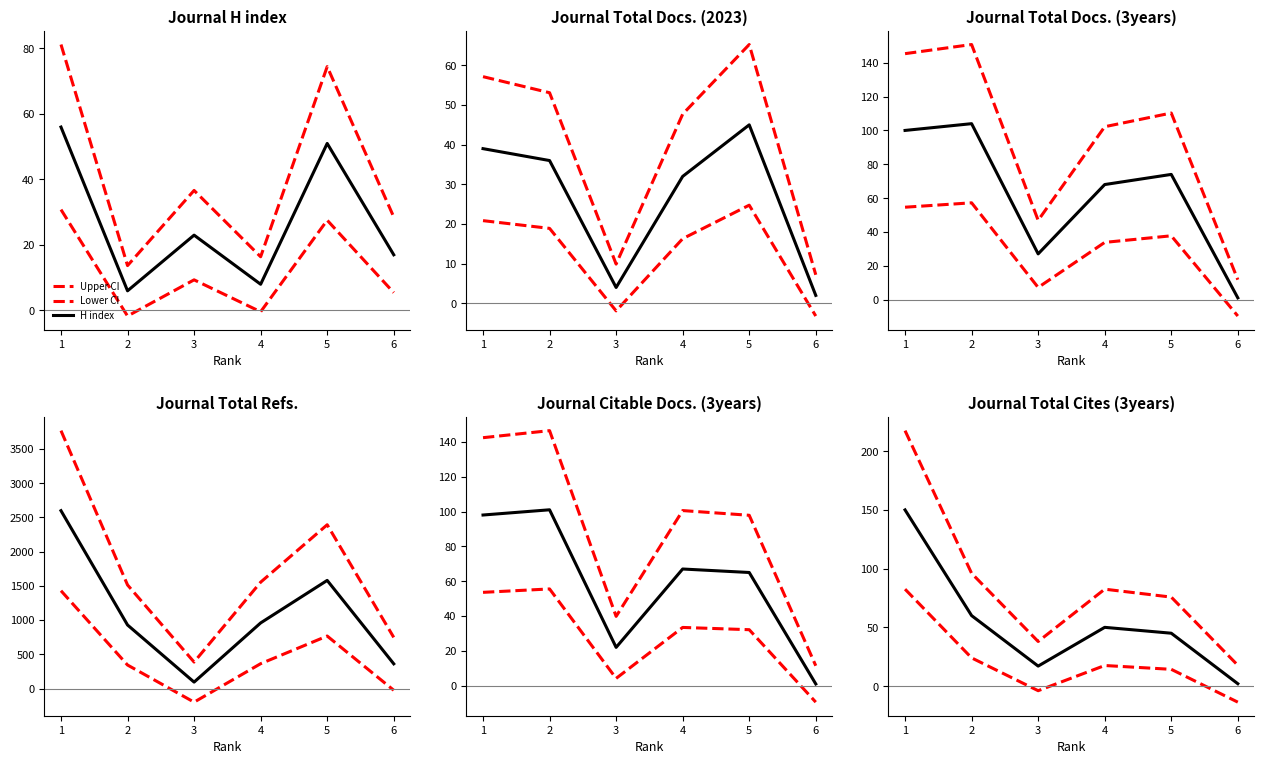

How many interior local peaks does the Total Docs. (2023) series have?

1